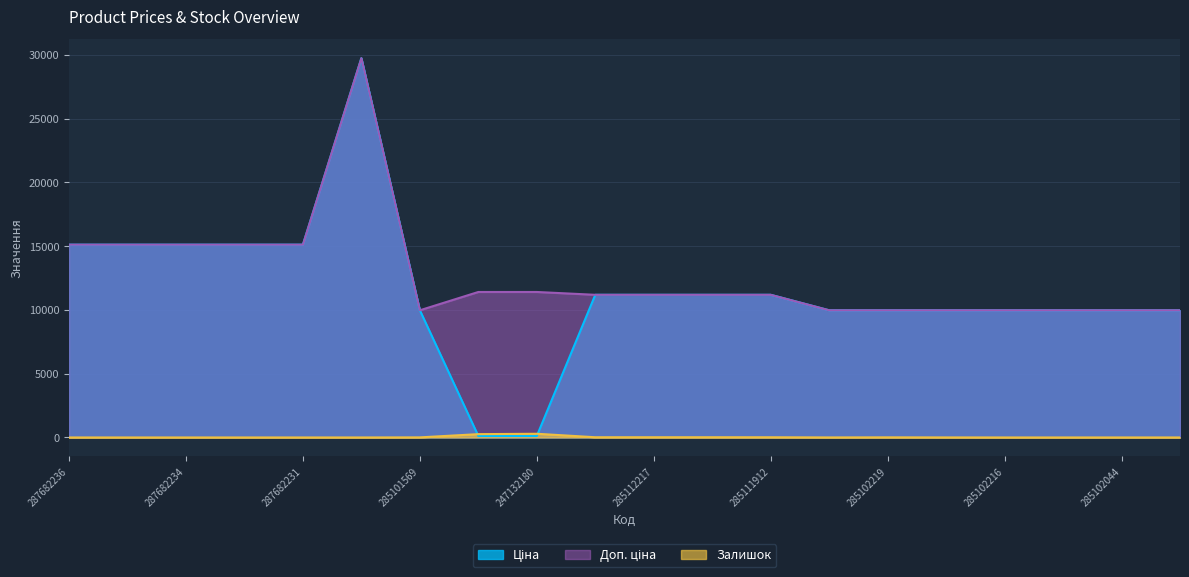

What position from the left is 285102221?

14